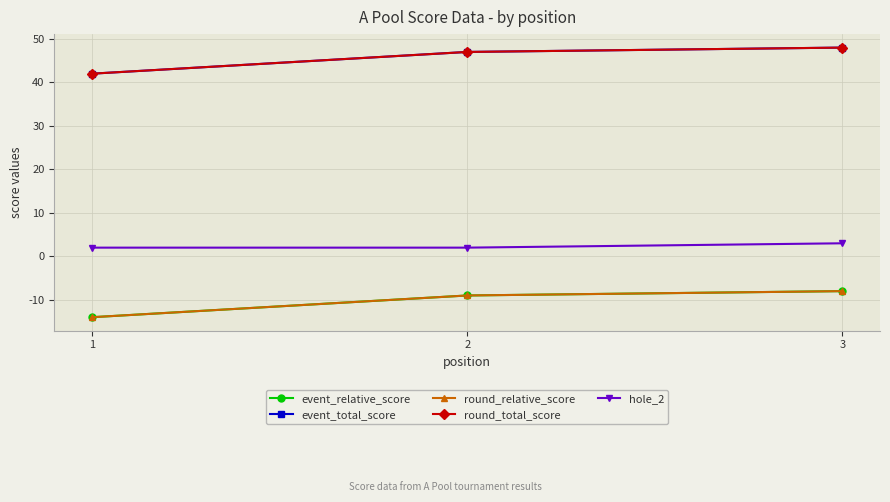

True or false: event_total_score has a value of 32 at 2.

False